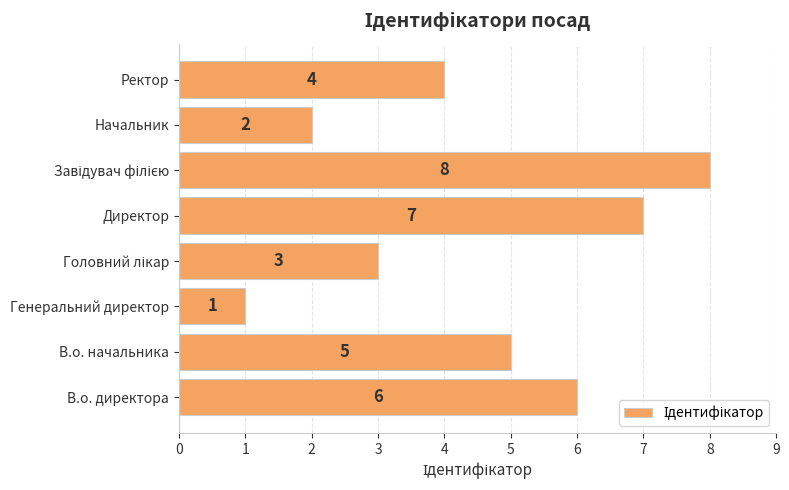

What is the greatest value displayed?

8